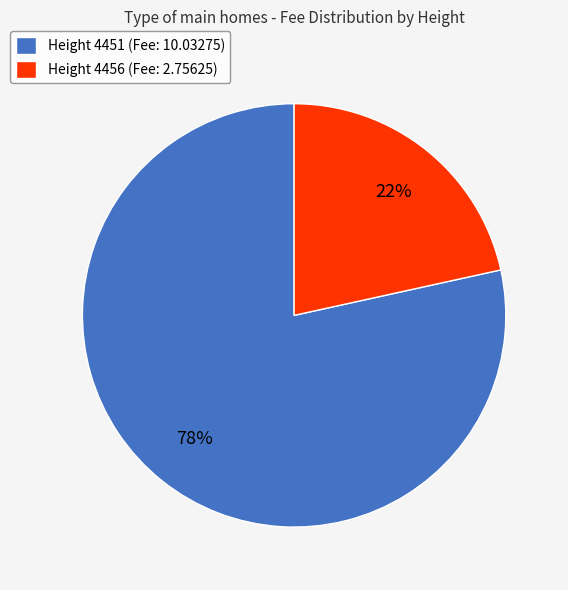

Combined, do Height 4451 (Fee: 10.03275) and Height 4456 (Fee: 2.75625) account for over 50%?

Yes